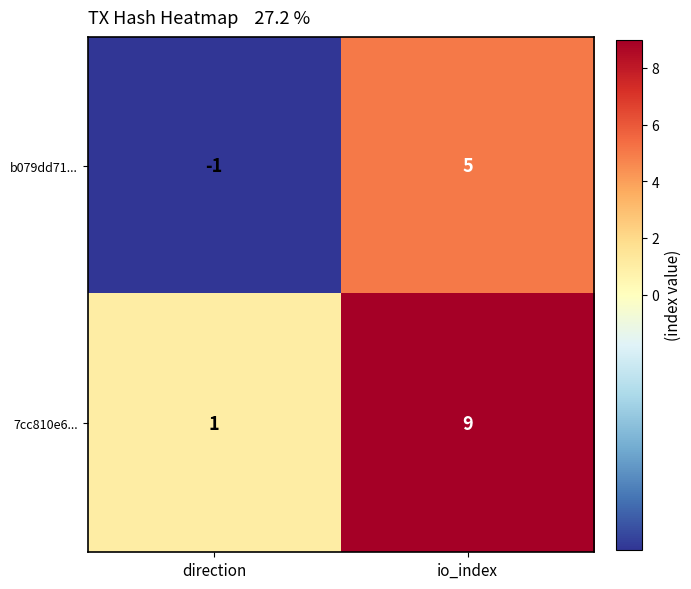

How many data points does each series have?

2